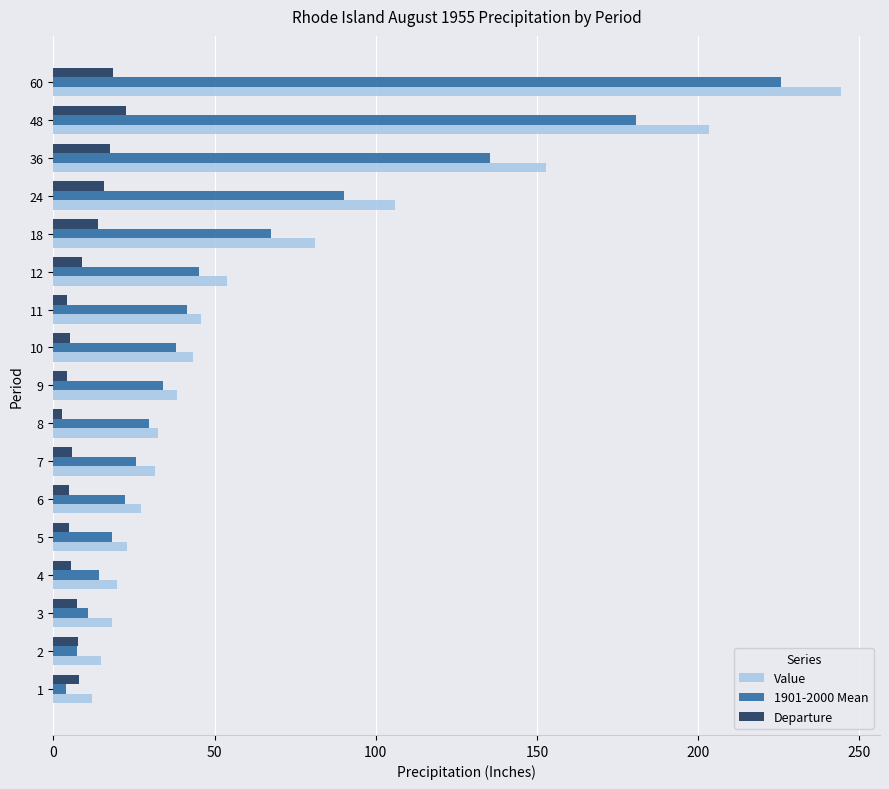

Is the value of Value at 6 greater than the value of Departure at 1?

Yes